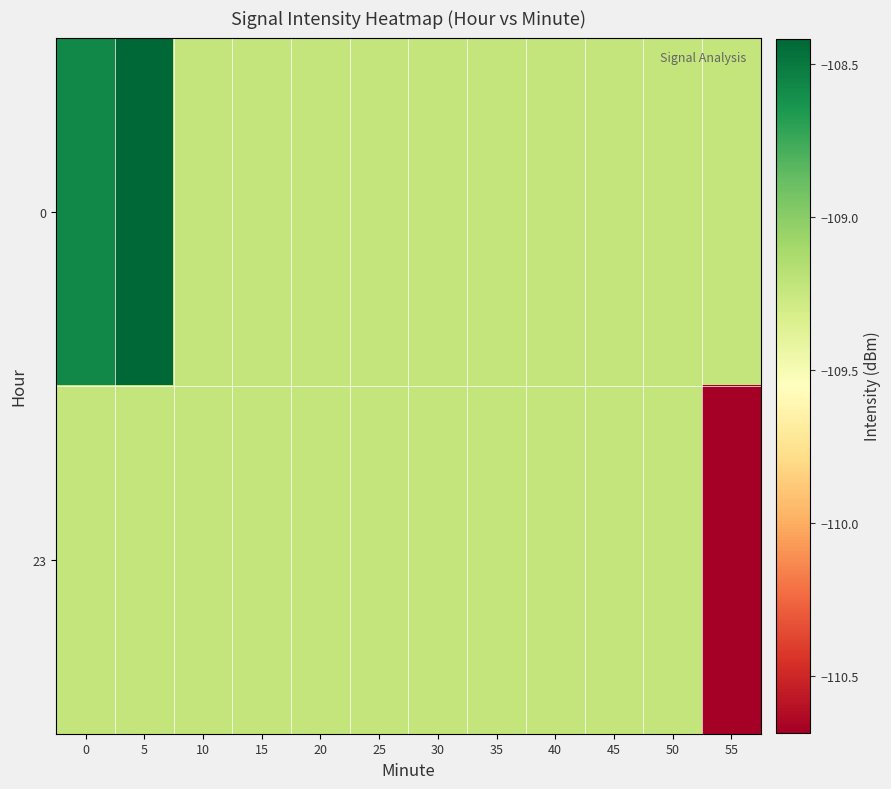

Which has a higher value, 20 or 35?

20